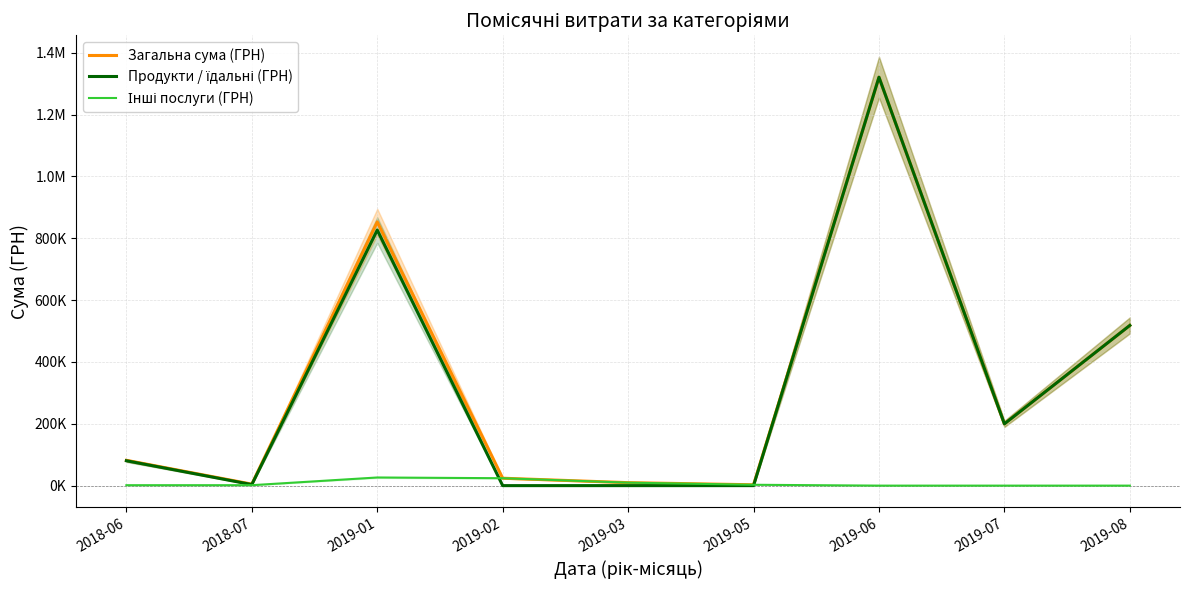

True or false: Продукти / їдальні (ГРН) and Загальна сума (ГРН) cross at least once.

False